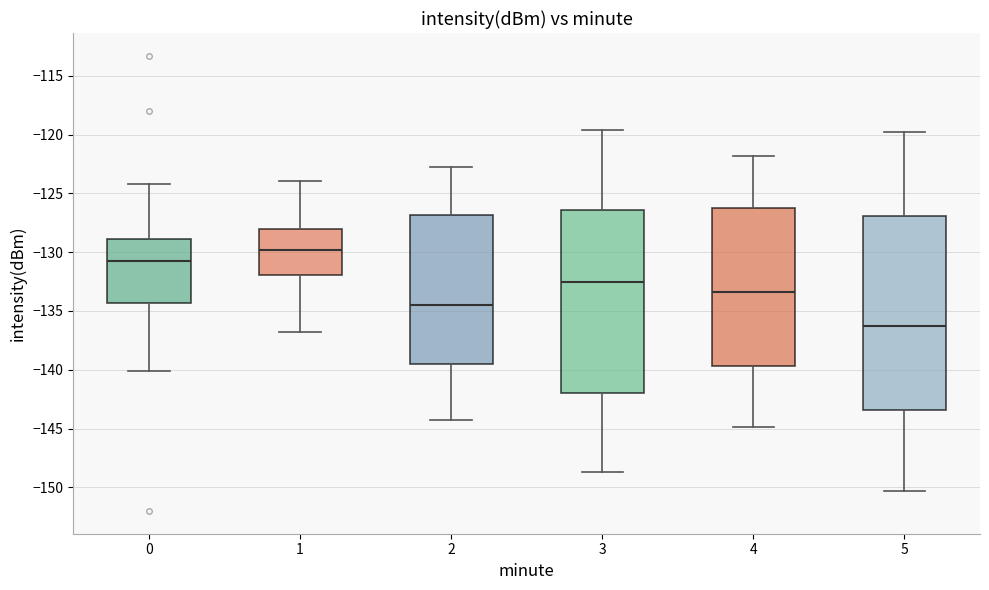

Which box is the tallest, from its lower edge to its upper edge?

5